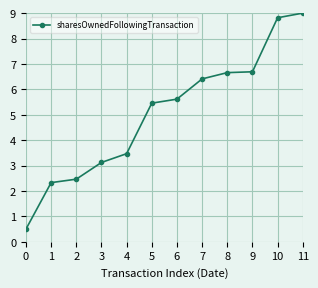

Approximately how many times larger is the value at 9 compared to 4?

1.9